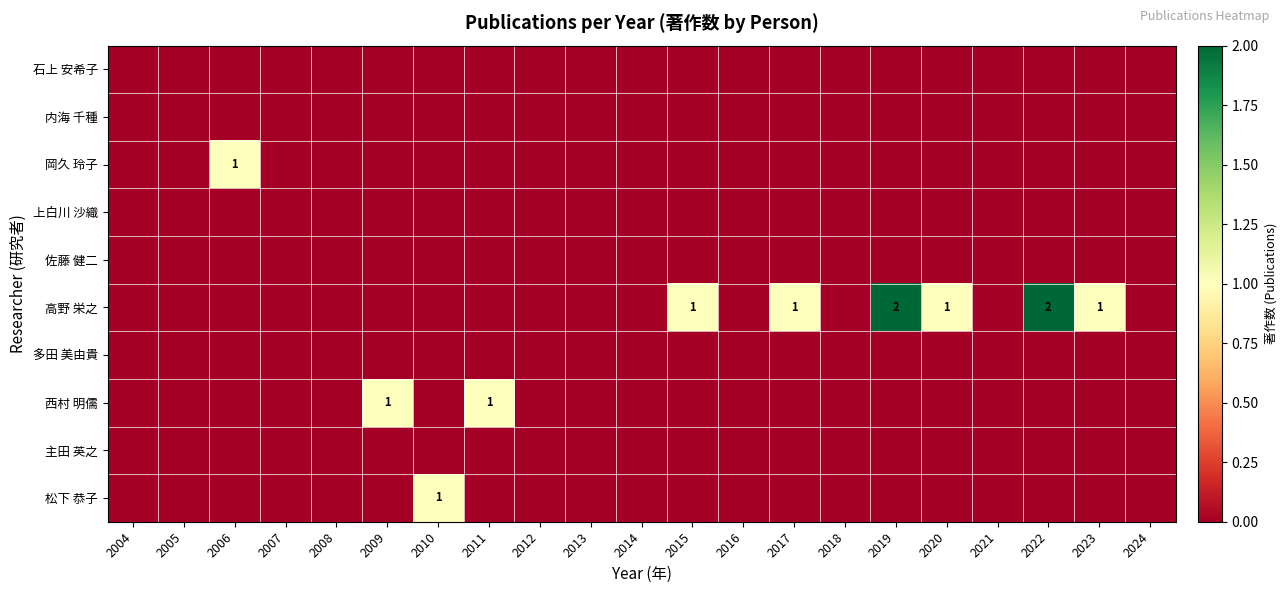

Which series has the largest total across all categories?

高野 栄之